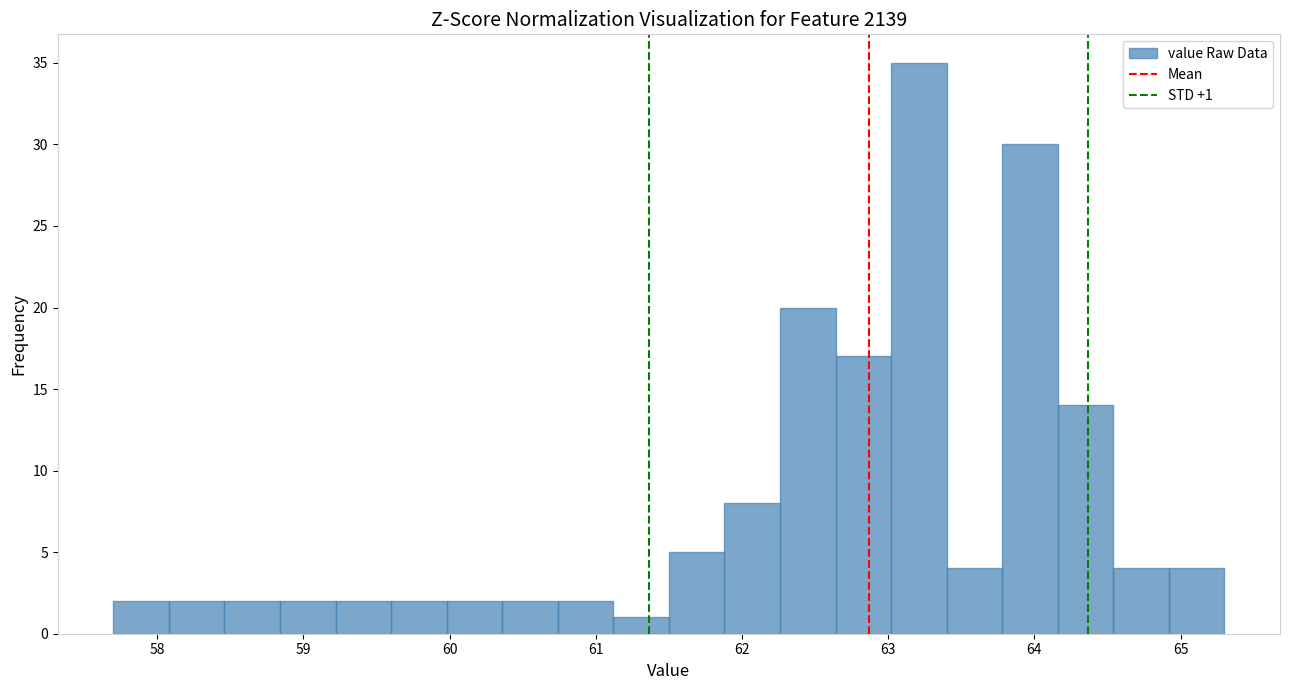

Around what value on the x-axis is the tallest bar? Give the approximate position of its centre, as read against the axis.

63.2